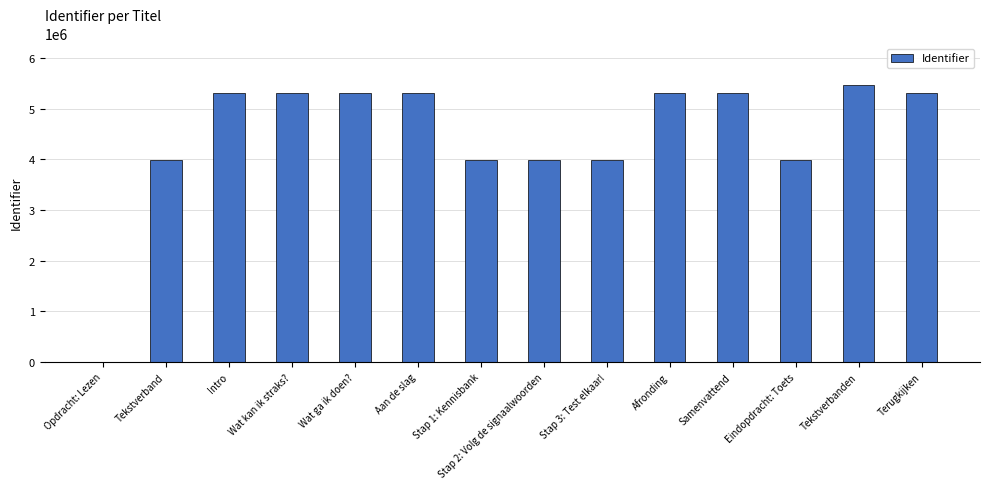

What is the average value?

4467559